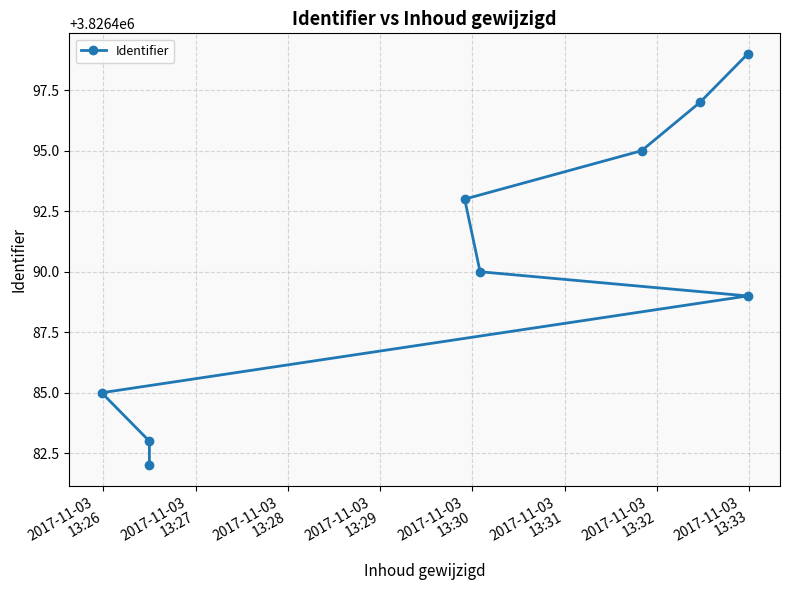

What is the greatest value displayed?

3826499